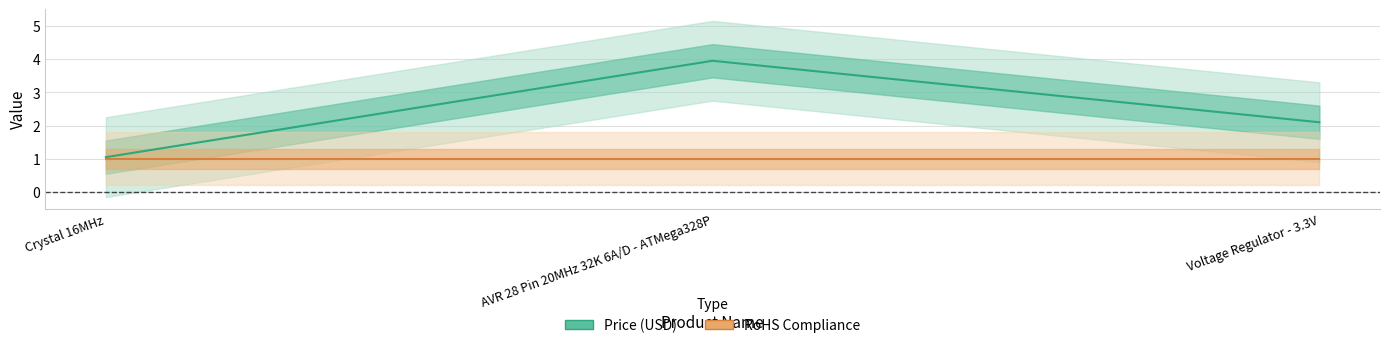

List the series in order of their peak value, lowest first.

RoHS Compliance, Price (USD)